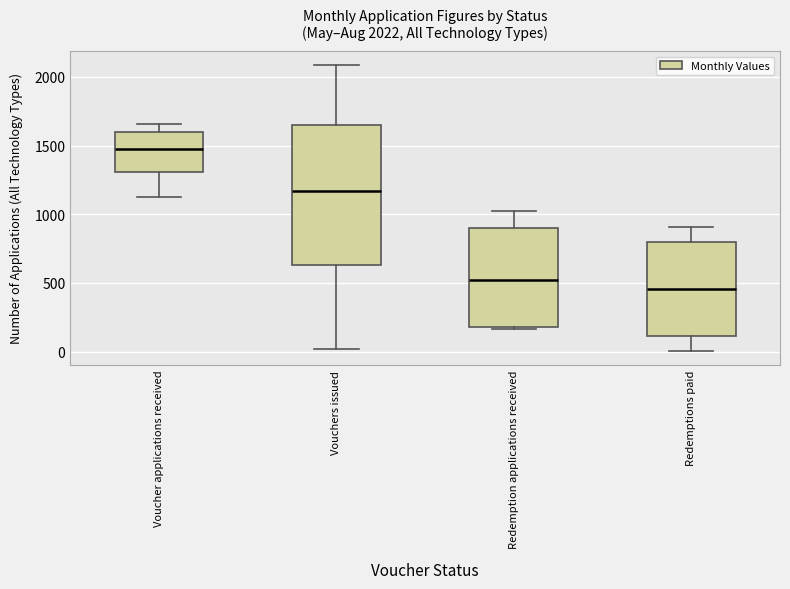

Which box is the tallest, from its lower edge to its upper edge?

Vouchers issued